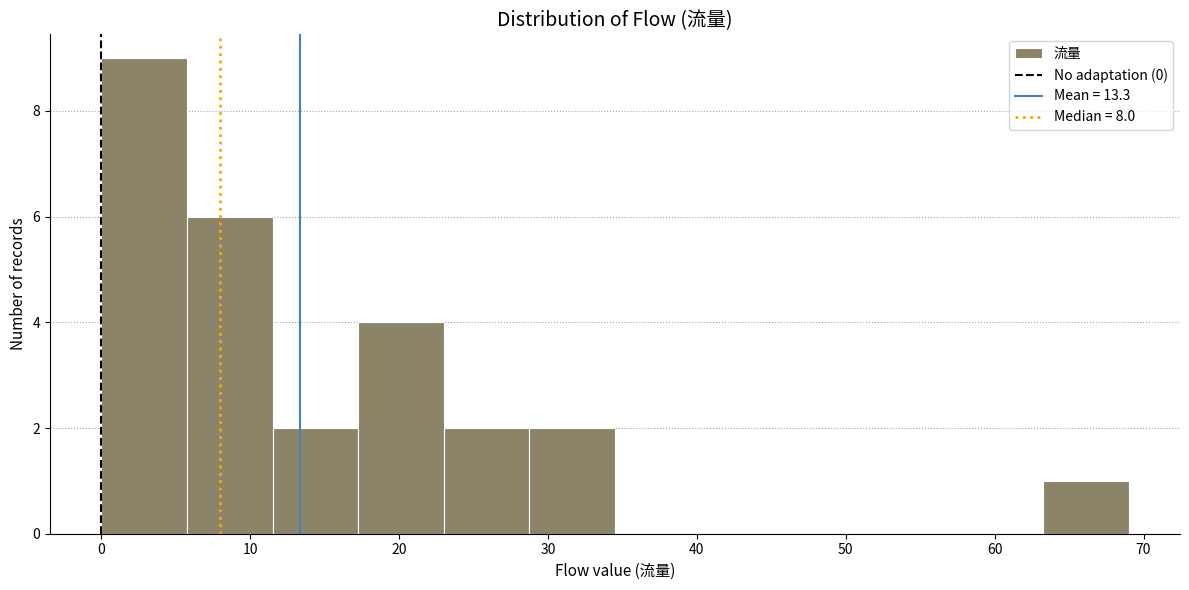

Reading left to right, transcribe this chart: for each bar, give the range it covers on the x-axis and its height. Neither the bar edges nor the heights are printed on the chart, so give them approximately, as read against the axes.

0 to 6: 9
6 to 12: 6
12 to 17: 2
17 to 23: 4
23 to 29: 2
29 to 35: 2
35 to 40: 0
40 to 46: 0
46 to 52: 0
52 to 58: 0
58 to 63: 0
63 to 69: 1